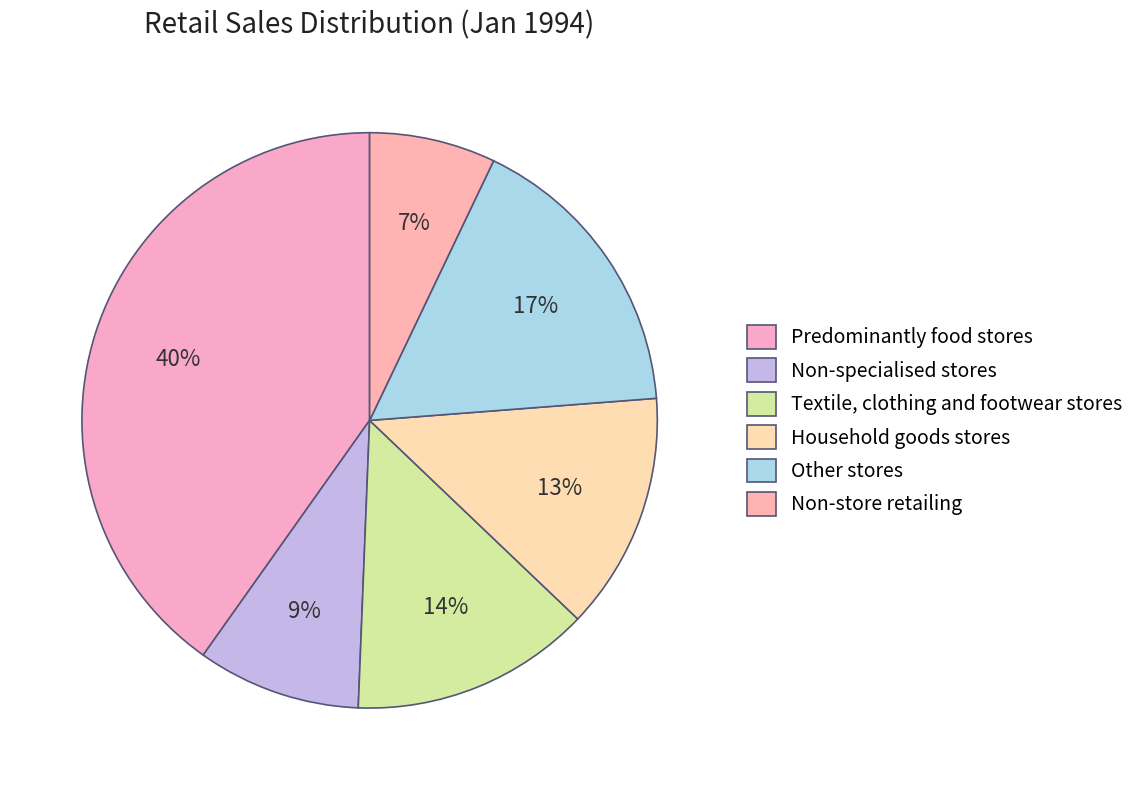

Does Household goods stores account for over 50% of the chart?

No